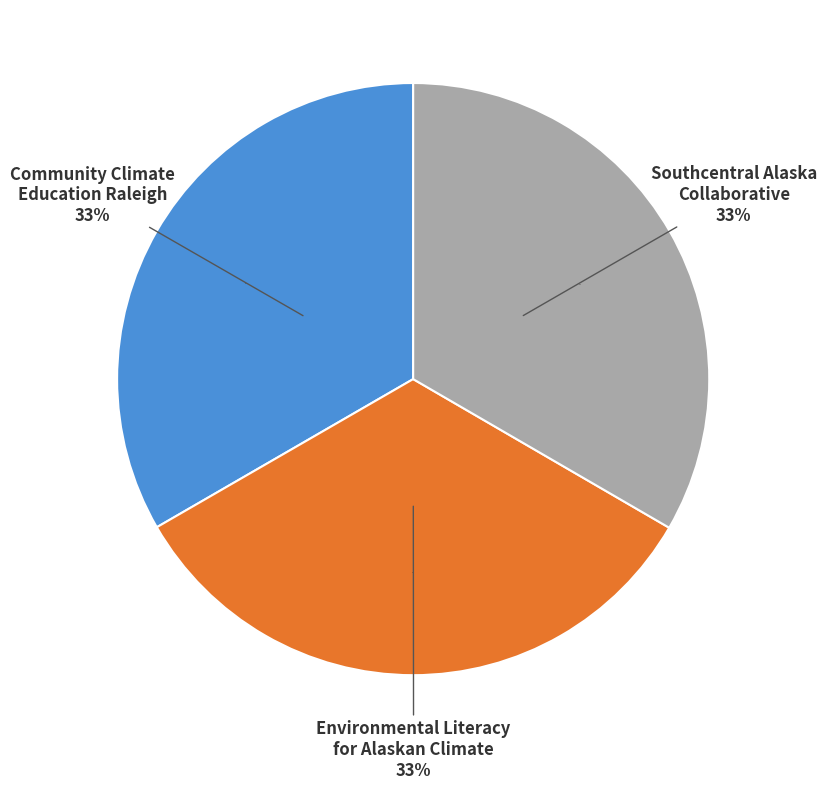

Between Community Climate Education for a Resilient Raleigh and Southcentral Alaska Collaborative, which is larger?

Community Climate Education for a Resilient Raleigh